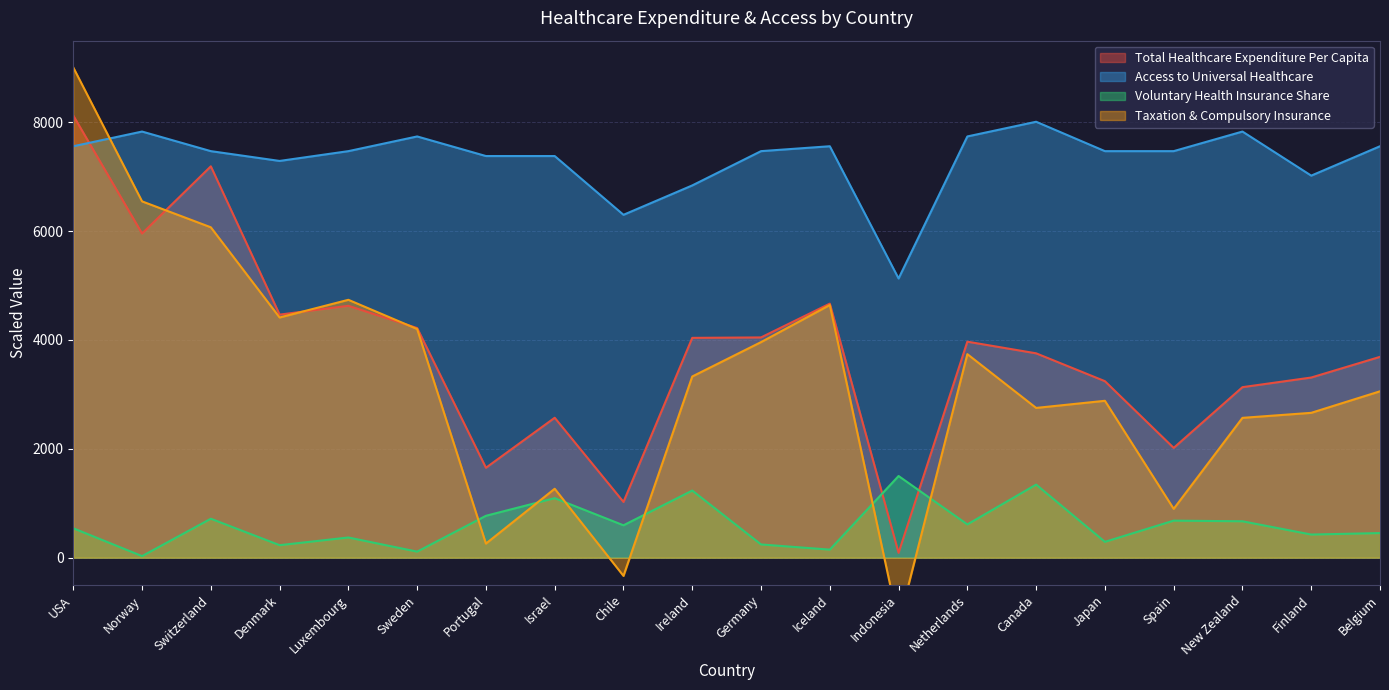

Rank the series at USA from lowest to highest value.

Voluntary Health Insurance Share, Access to Universal Healthcare, Total Healthcare Expenditure Per Capita, Taxation & Compulsory Insurance